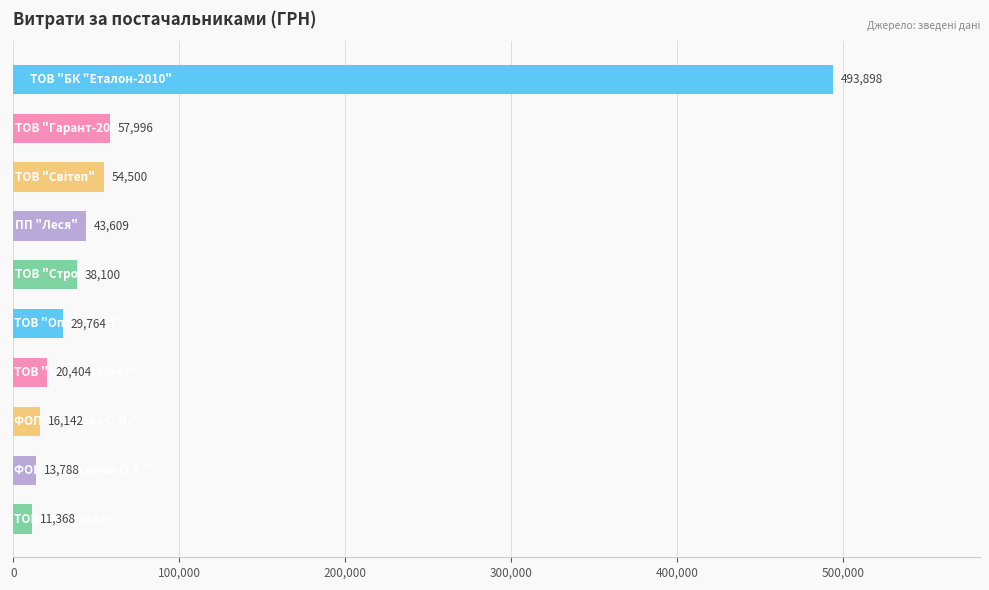

What is the minimum value shown in the chart?

11368.0